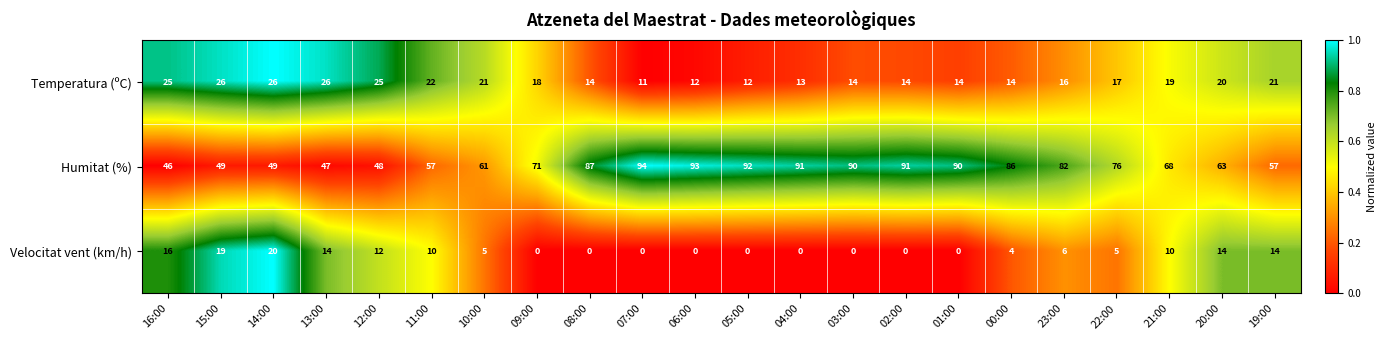

The value of Velocitat vent (km/h) at 08:00 is 0. True or false?

True